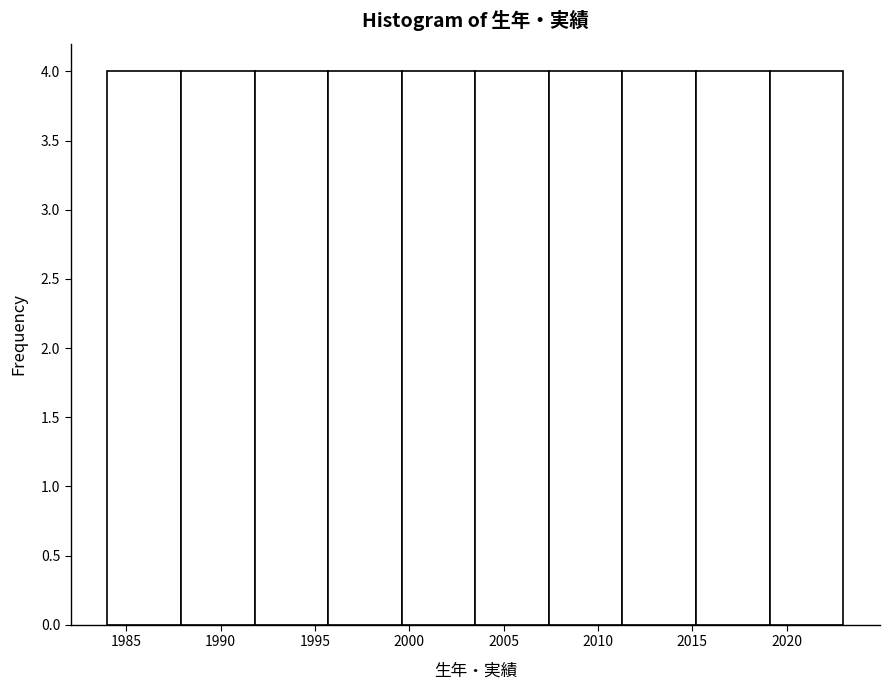

Reading left to right, transcribe this chart: for each bar, give the range it covers on the x-axis and its height. Neither the bar edges nor the heights are printed on the chart, so give them approximately, as read against the axes.

1984.0 to 1987.9: 4
1987.9 to 1991.8: 4
1991.8 to 1995.7: 4
1995.7 to 1999.6: 4
1999.6 to 2003.5: 4
2003.5 to 2007.4: 4
2007.4 to 2011.3: 4
2011.3 to 2015.2: 4
2015.2 to 2019.1: 4
2019.1 to 2023.0: 4